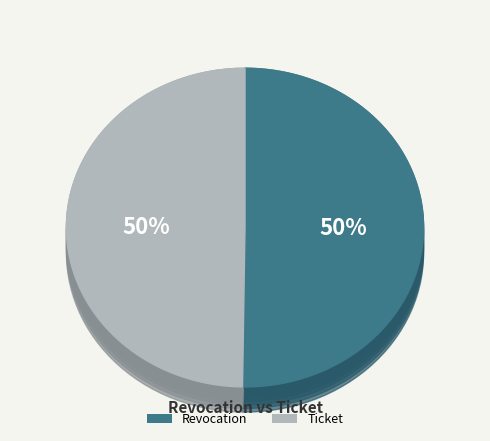

What percentage is the Revocation slice, to the nearest percent?

50%